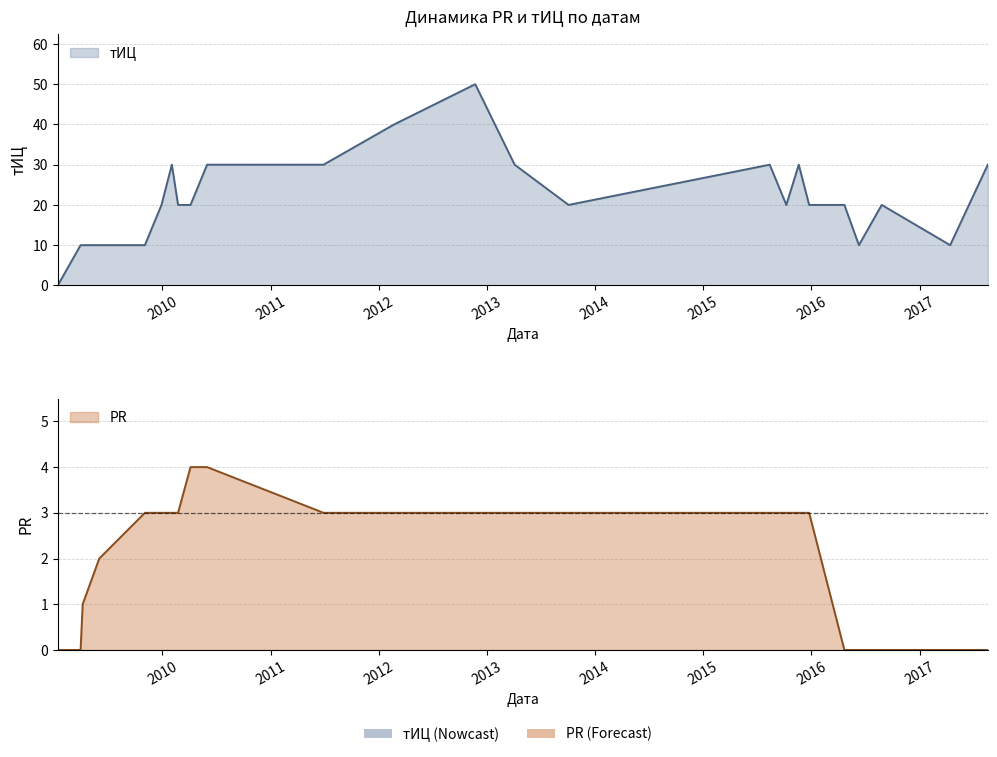

Rank the series by their average value, from lowest to highest.

PR, тИЦ